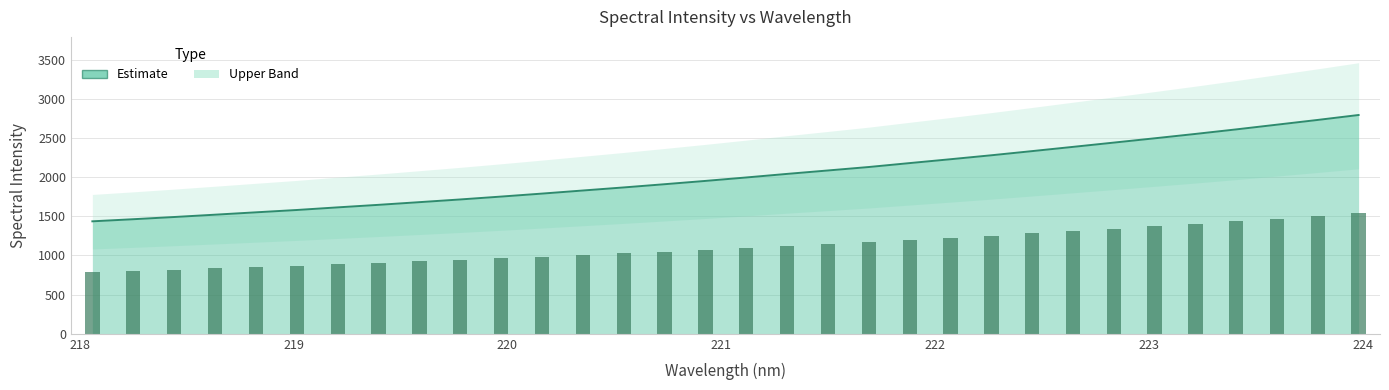

Reading right to left, extract all data points from this chart.

2793.0	2730.2	2669.6	2609.3	2551.3	2495.4	2440.6	2386.1	2332.0	2278.9	2228.4	2179.1	2129.1	2085.0	2041.2	1995.7	1951.7	1909.5	1868.4	1829.2	1789.8	1751.7	1715.0	1680.5	1646.3	1614.0	1580.4	1550.7	1520.5	1490.8	1462.6	1435.8